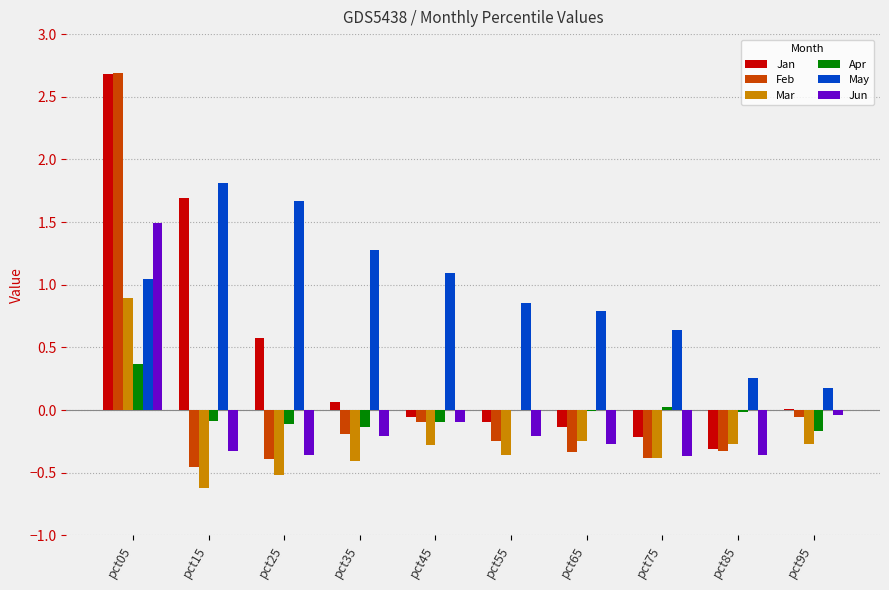

How many series are shown in this chart?

6